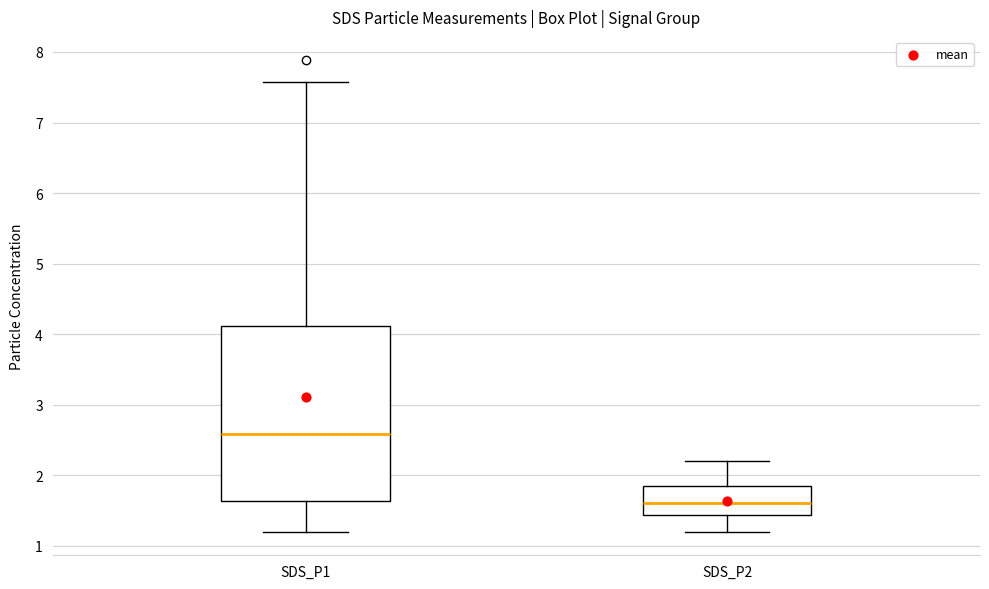

Comparing the boxes themselves (not the whiskers), which one is the tallest?

SDS_P1